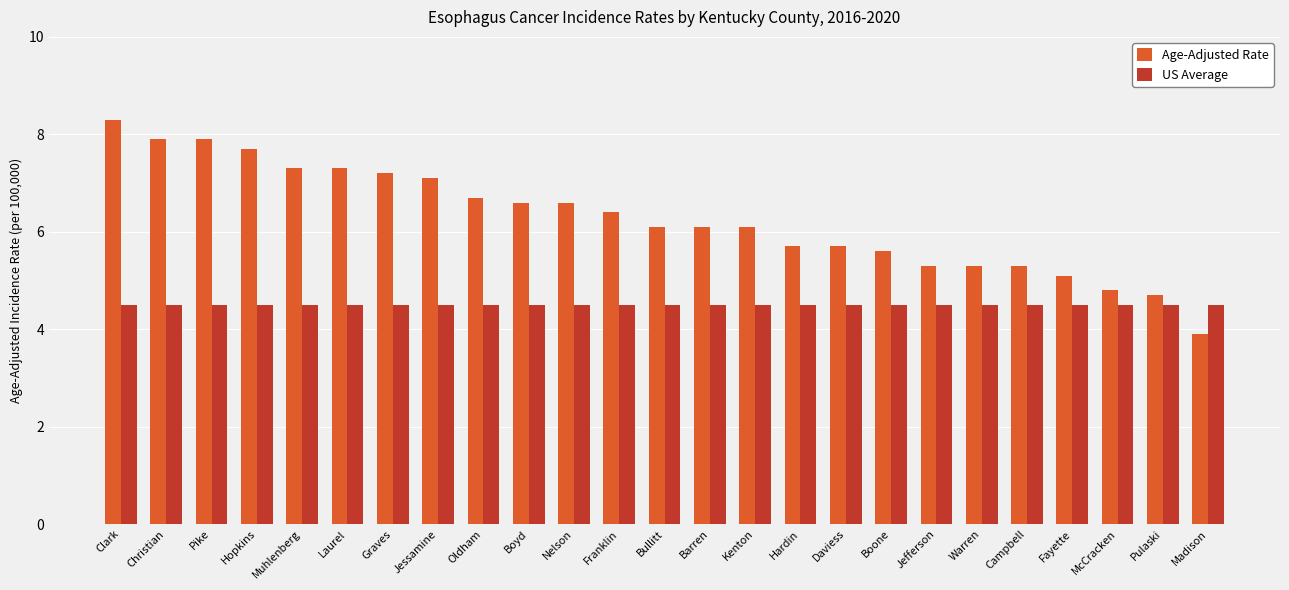

The value of US Average at Clark is 1.3. True or false?

False